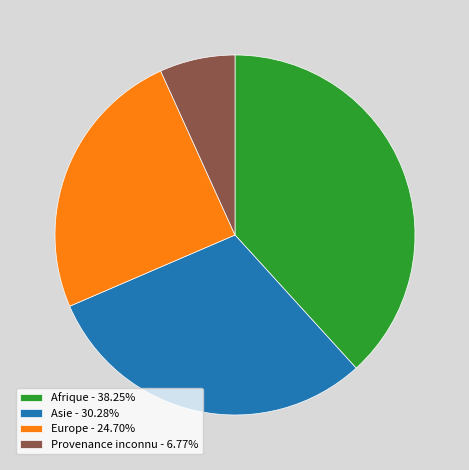

Is the sum of Afrique - 38.25% and Europe - 24.70% greater than half?

Yes